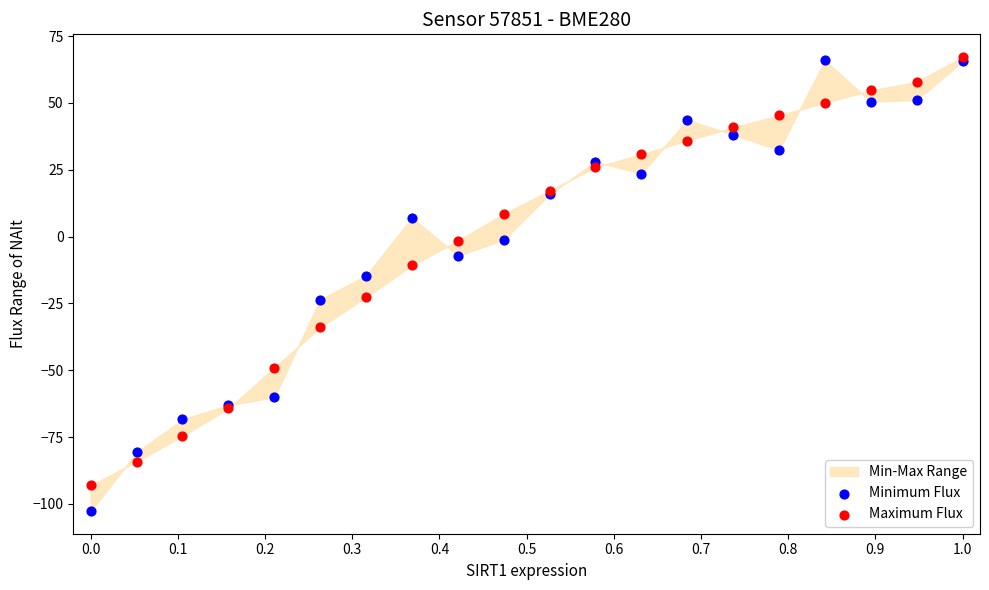

Across all series, what Y value is closest to -17?

-14.7